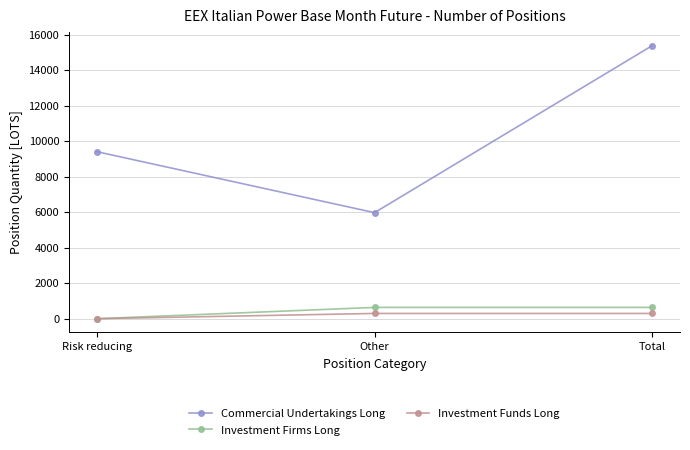

How many lines are shown in the chart?

3